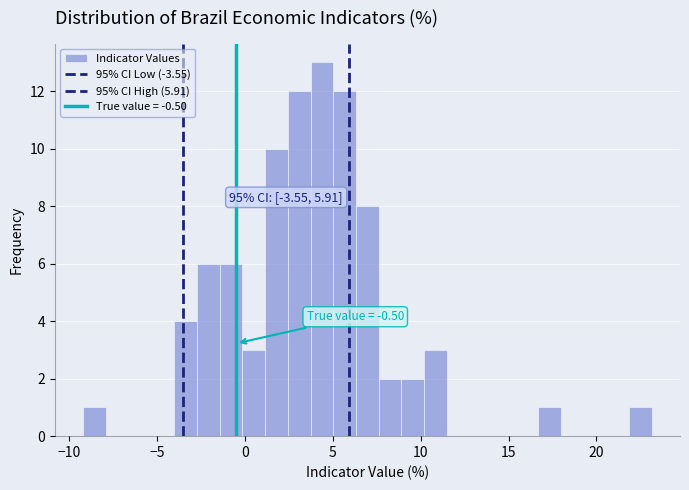

Read against the x-axis, roughly where is the centre of the tallest bar?

4.5